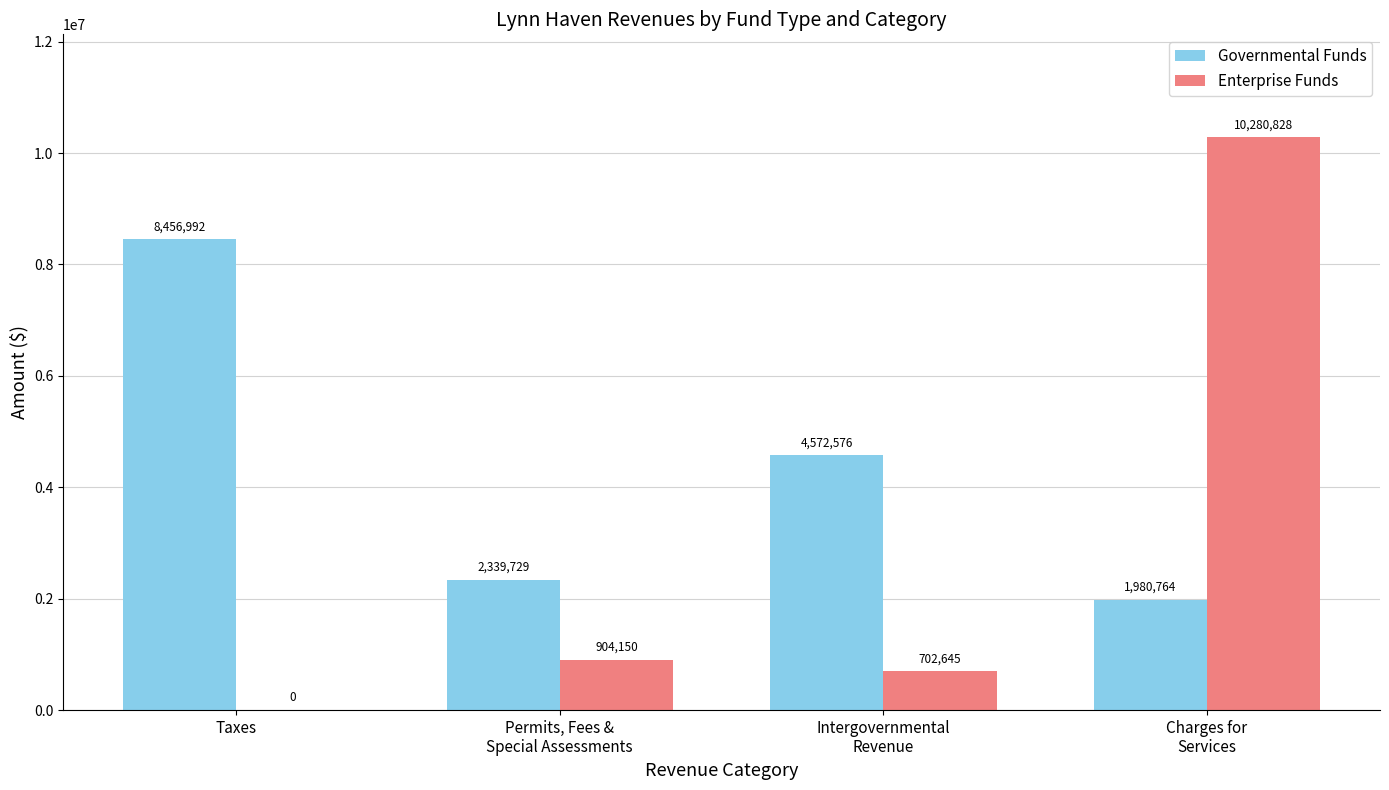

Does the chart contain stacked bars?

No